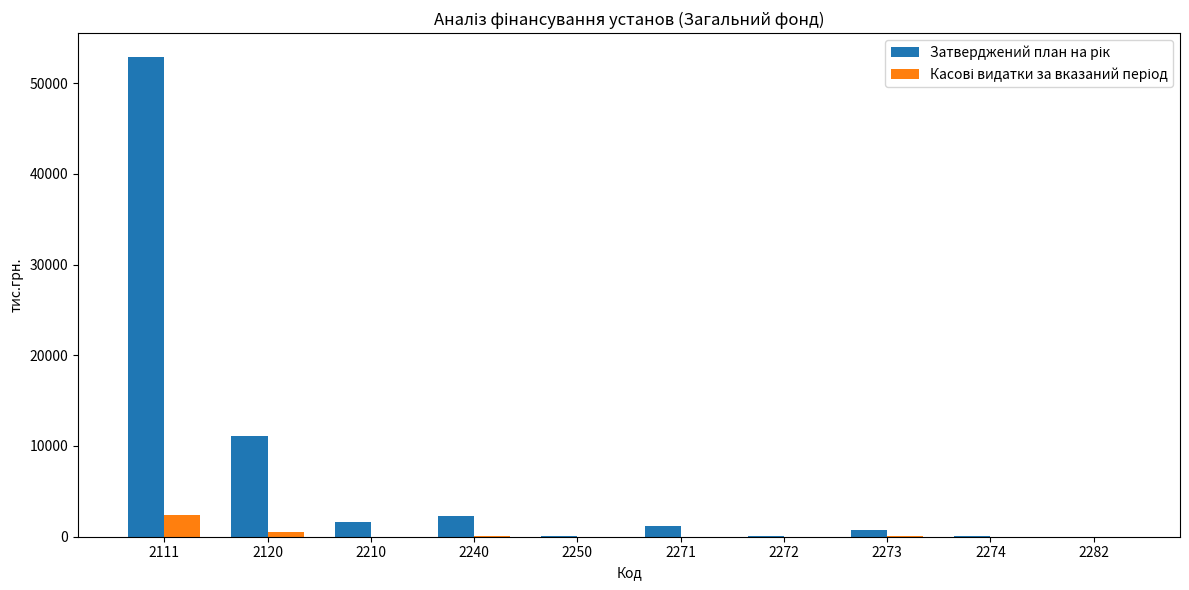

At which category is the sum across all series the highest?

2111